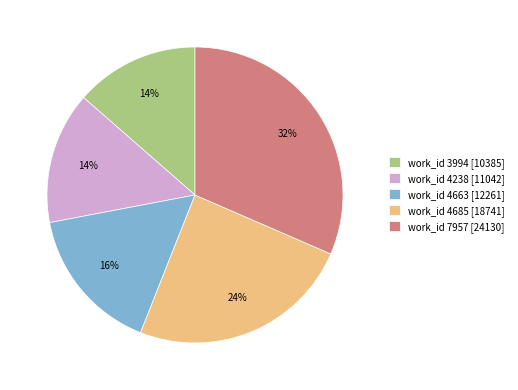

Which category has the biggest portion of the pie?

work_id 7957 [24130]